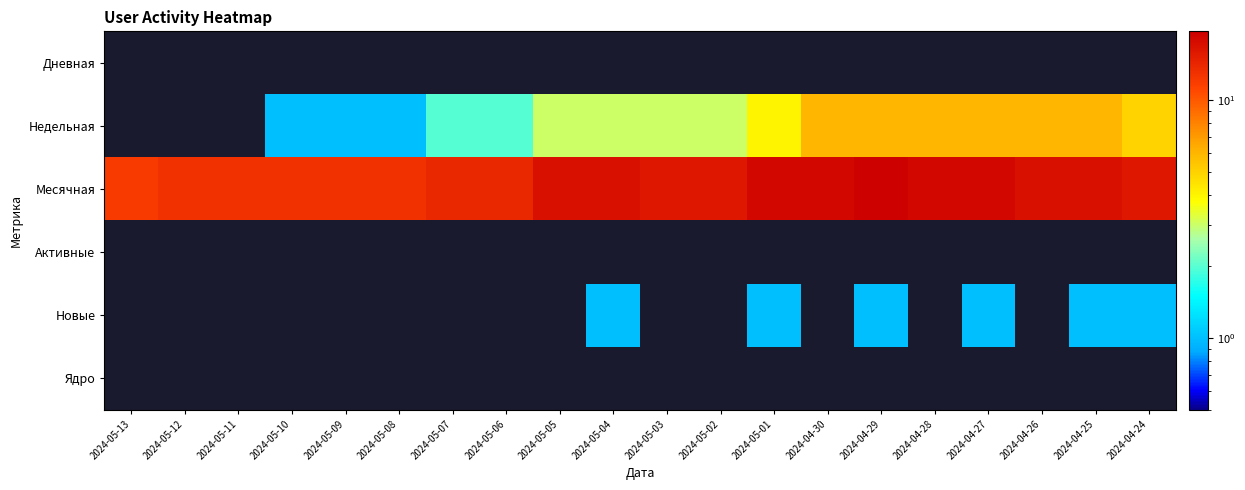

Which series has the largest total across all categories?

Месячная